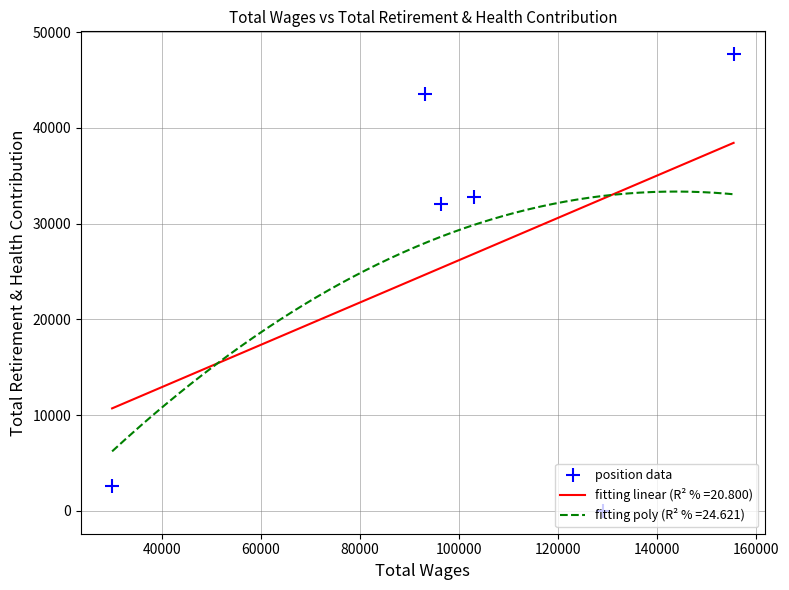

True or false: position data has more than 0 points higher than both neighbors.

True